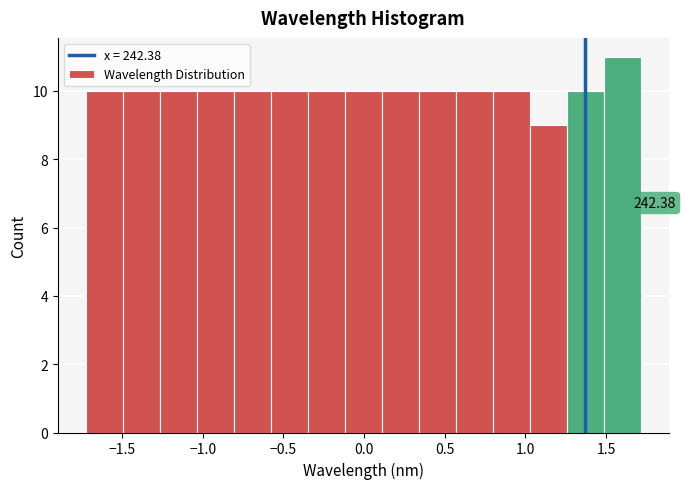

Which range on the x-axis has the tallest bar?

1.50 to 1.70